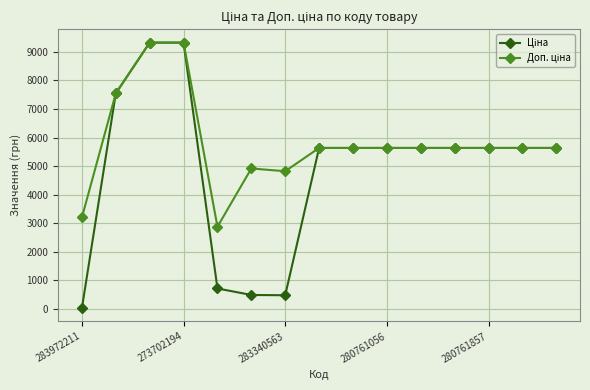

What is the greatest value displayed?

9321.4